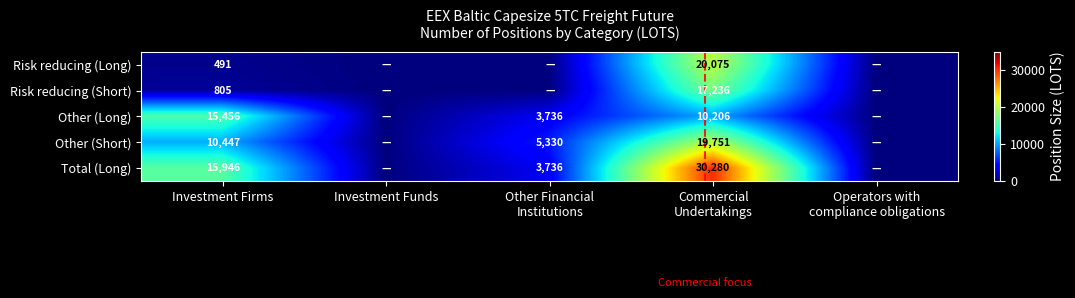

What is the greatest value displayed?

30280.5